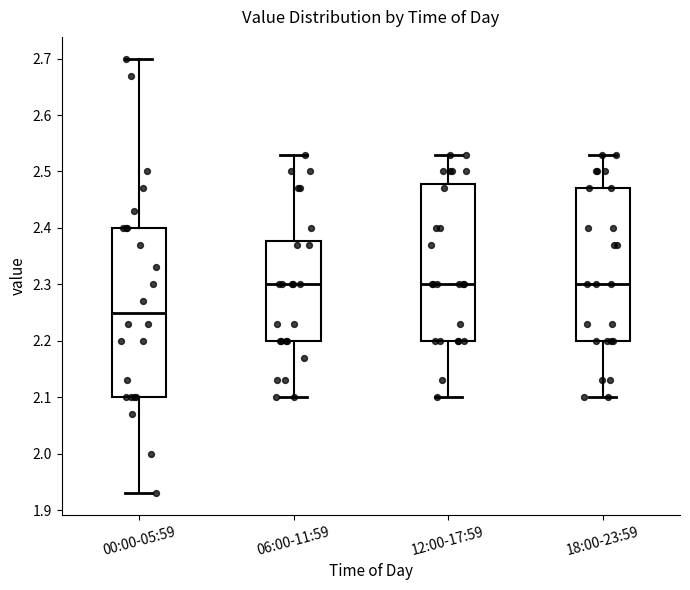

Reading left to right, transcribe this box plot: for each box, give where its median line is, the range the box spans, and where its two whiskers end, as read against the y-axis. The values are not printed on the chart, so give them approximately, as read against the axis.

00:00-05:59: median 2.25, box 2.10 to 2.40, whiskers 1.93 to 2.70
06:00-11:59: median 2.30, box 2.20 to 2.38, whiskers 2.10 to 2.53
12:00-17:59: median 2.30, box 2.20 to 2.48, whiskers 2.10 to 2.53
18:00-23:59: median 2.30, box 2.20 to 2.47, whiskers 2.10 to 2.53